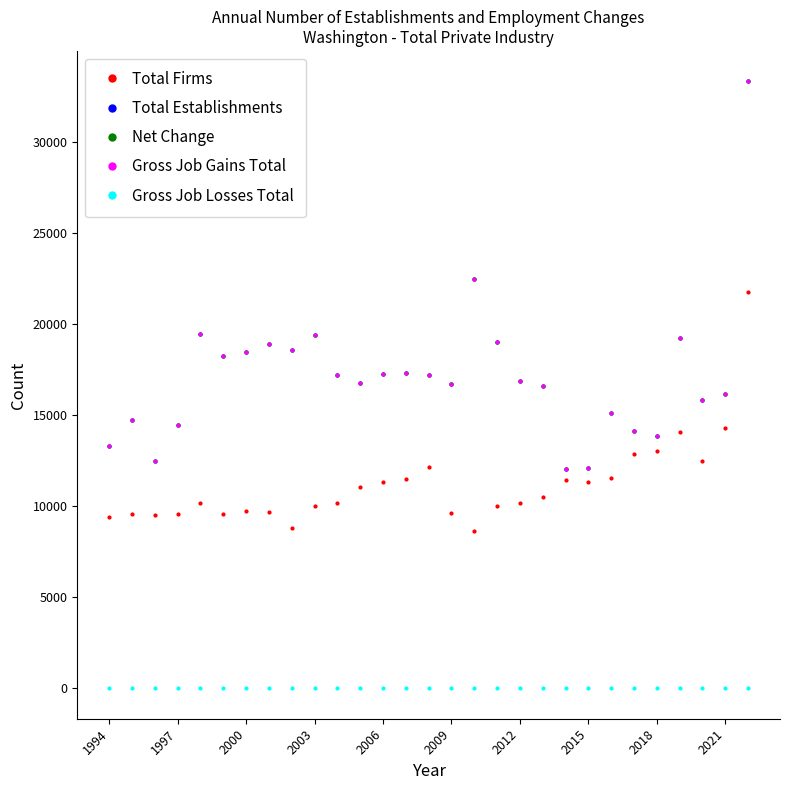

How many lines are shown in the chart?

5